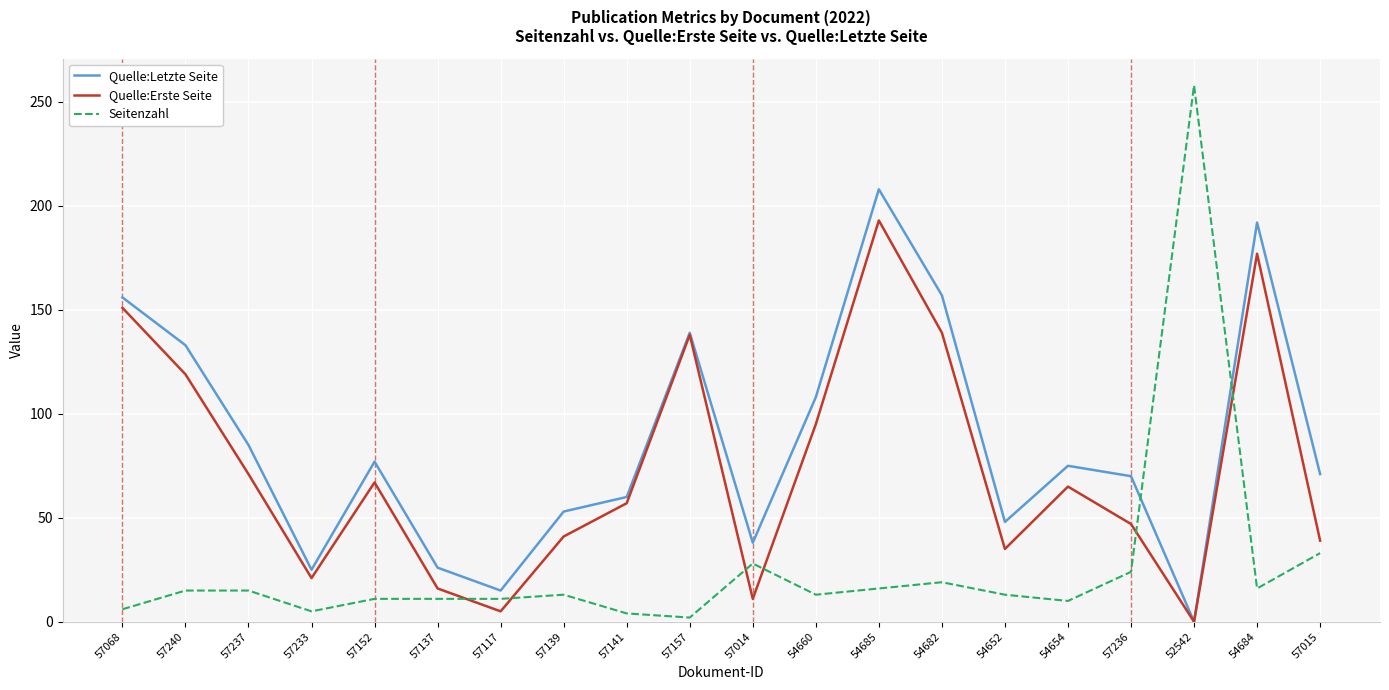

List the series in order of their overall mean, highest first.

Quelle:Letzte Seite, Quelle:Erste Seite, Seitenzahl